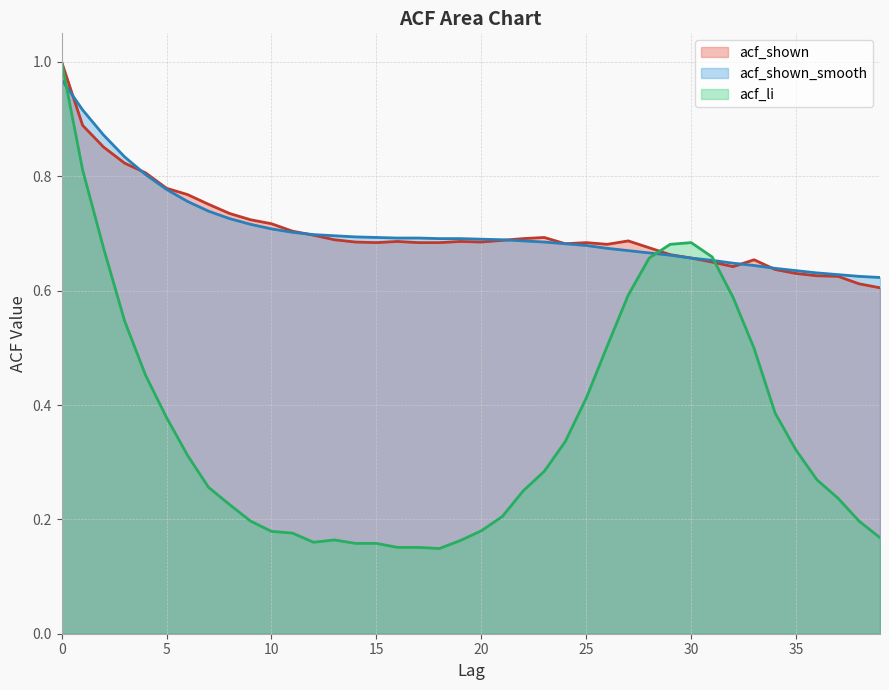

What is the greatest value displayed?

1.0